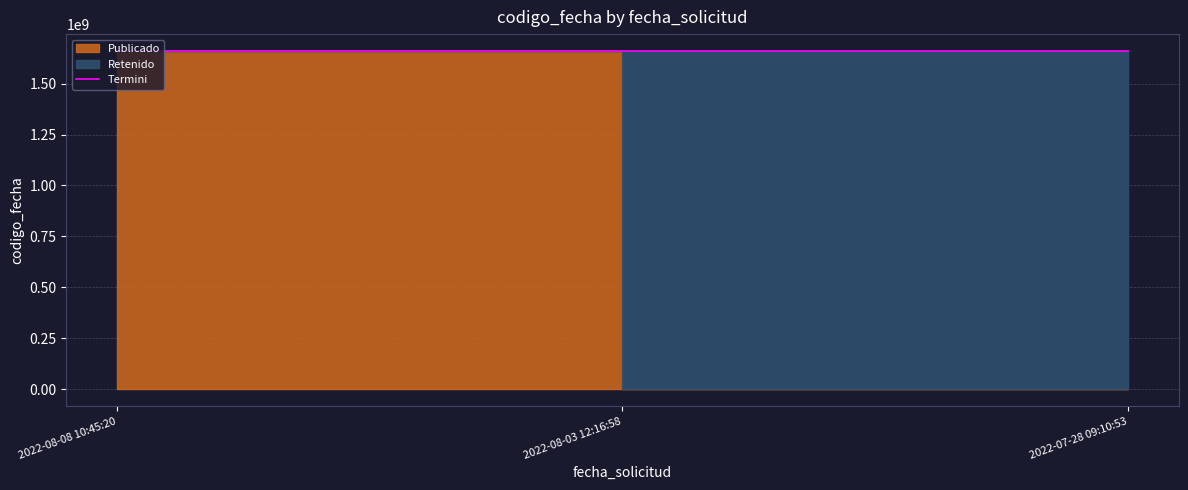

What is the value of the 2nd point from the left?

1659704373